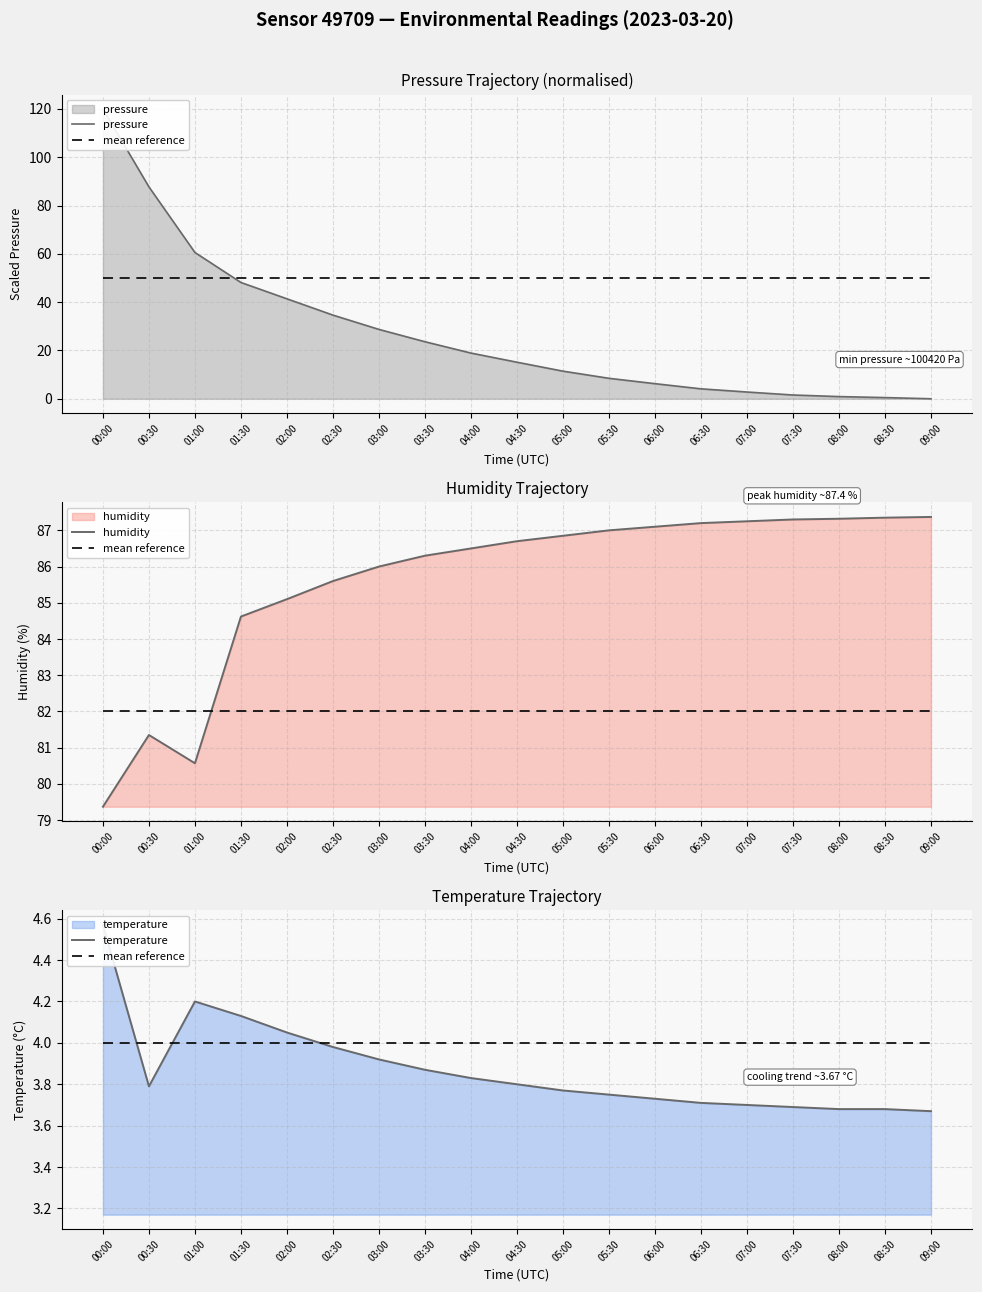

What is the sum of the humidity values at 05:30 and 01:30?

171.6